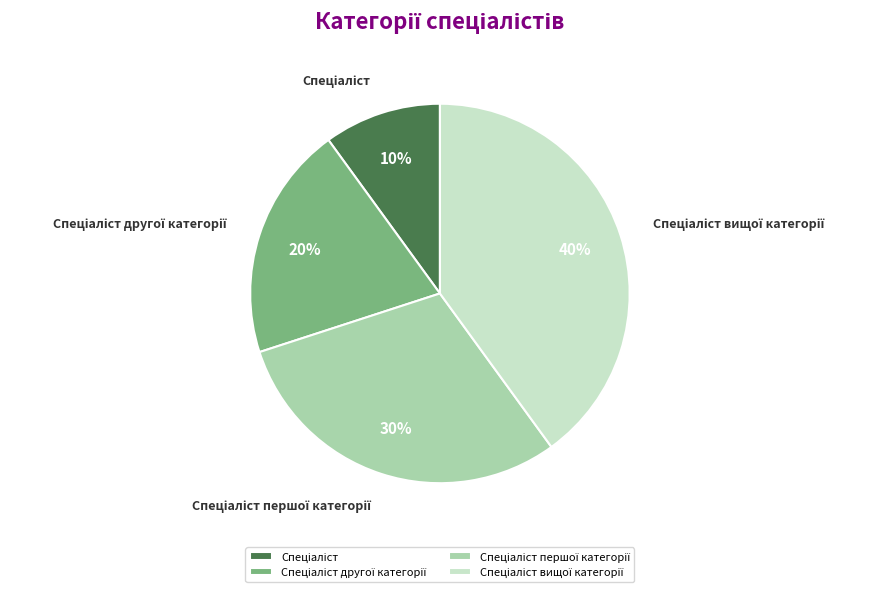

Is there any slice that represents more than half of the pie?

No